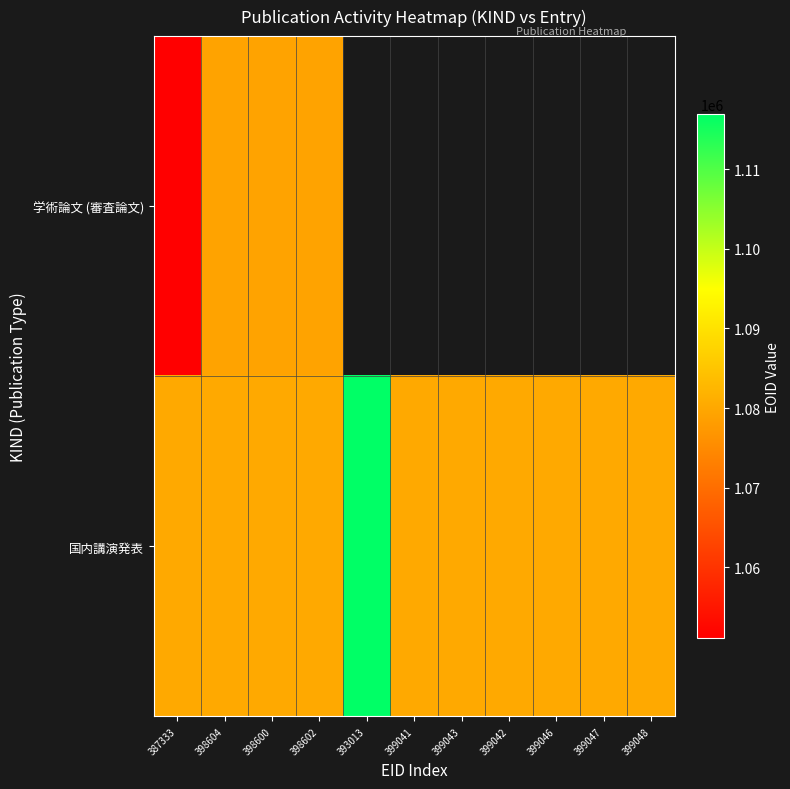

What is the difference between the 国内講演発表 values at 393013 and 399042?

36702.0